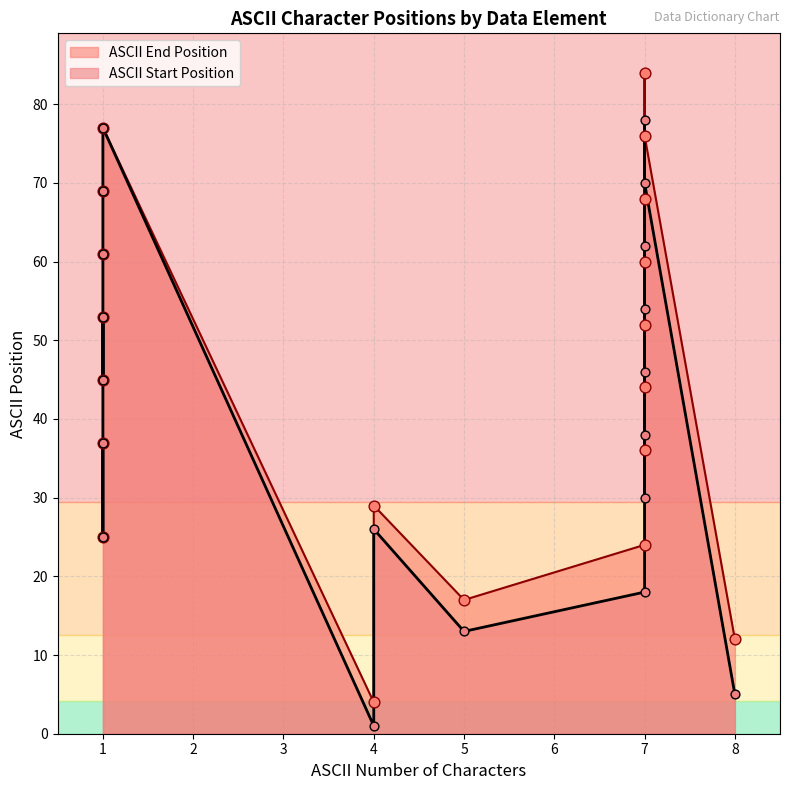

At how many categories does at least one series exceed 38?

11